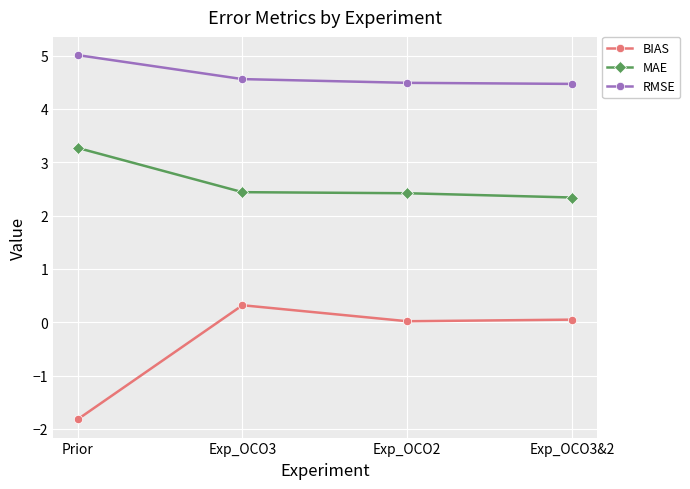

Which series has the widest spread of values?

BIAS